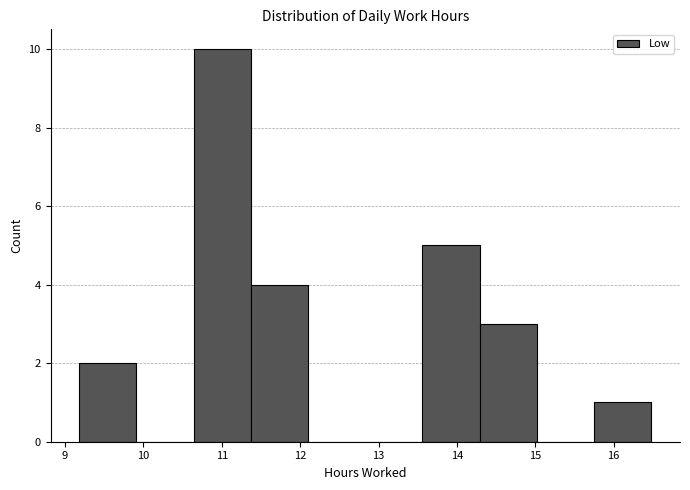

Over which range of the x-axis is the bar tallest?

10.64 to 11.37